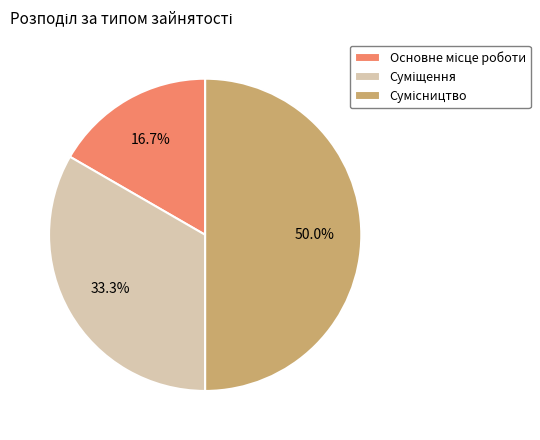

To the nearest percent, what portion does Основне місце роботи represent?

17%